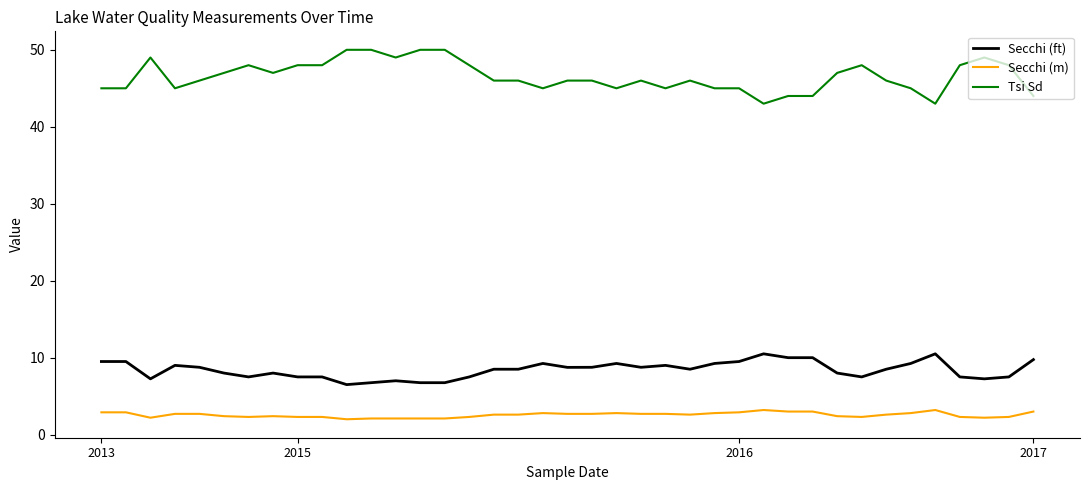

True or false: Secchi (m) and Tsi Sd cross at least once.

False